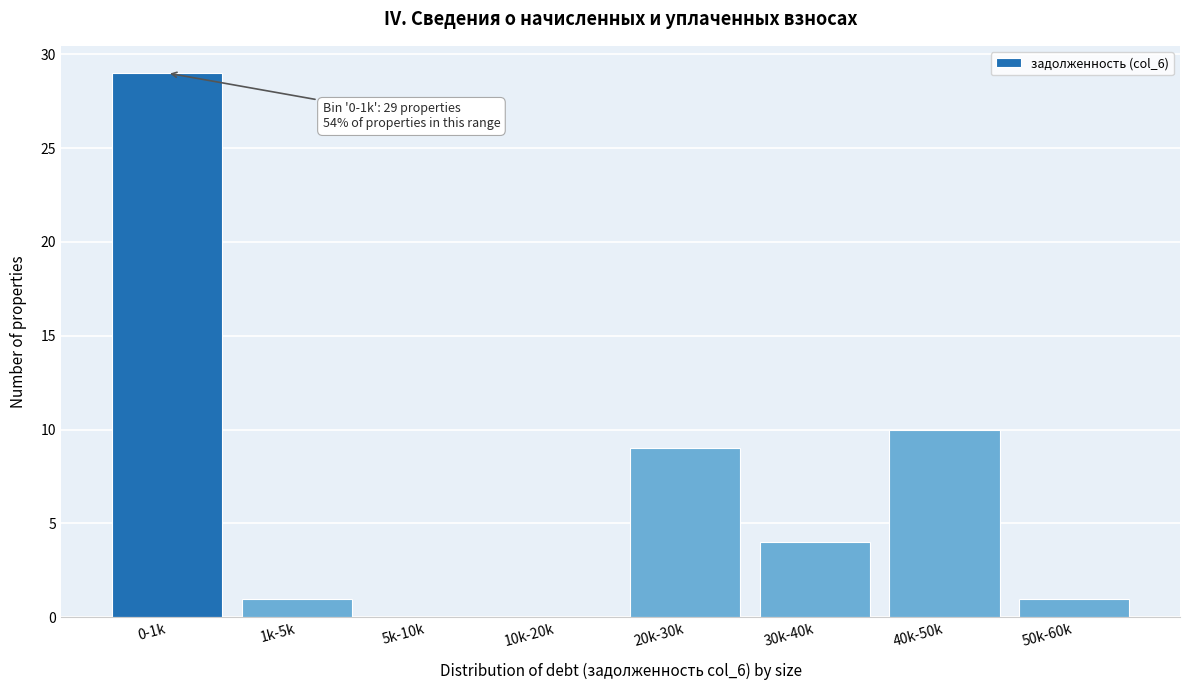

Reading left to right, what are all the values shown in this chart?

0-1k=29	1k-5k=1	5k-10k=0	10k-20k=0	20k-30k=9	30k-40k=4	40k-50k=10	50k-60k=1